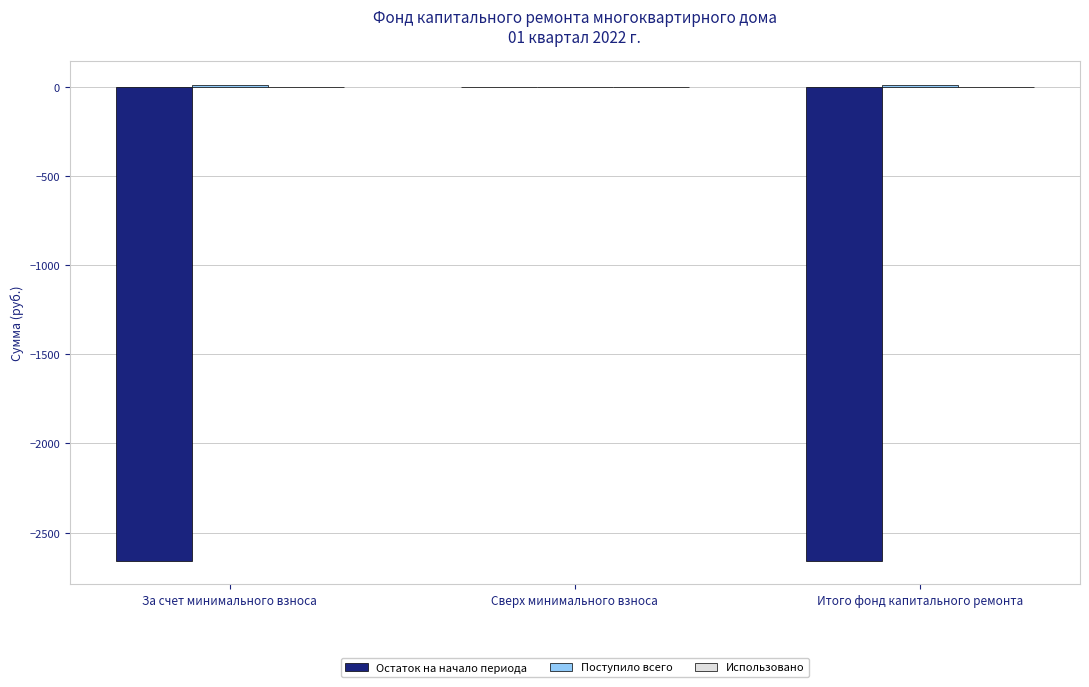

What is the total value across all series at Итого фонд капитального ремонта?

-2646.3